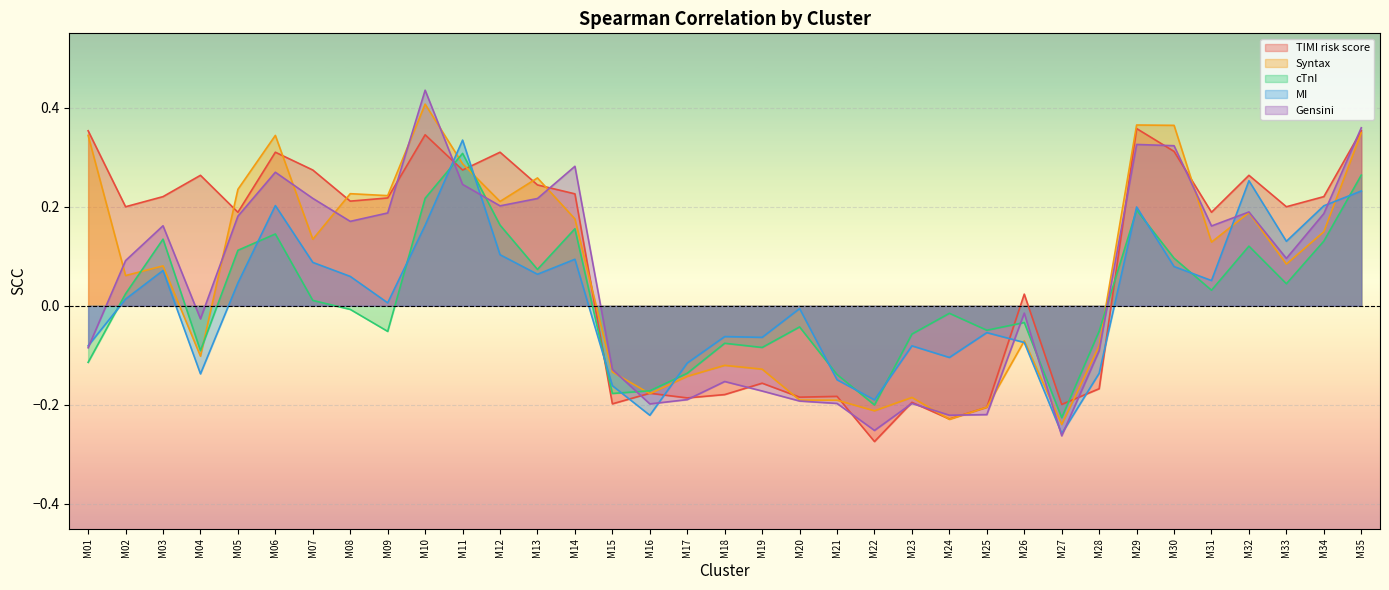

Reading right to left, what are all the values shown in this chart?

TIMI risk score: 0.4	0.2	0.2	0.3	0.2	0.3	0.4	-0.2	-0.2	0.0	-0.2	-0.2	-0.2	-0.3	-0.2	-0.2	-0.2	-0.2	-0.2	-0.2	-0.2	0.2	0.2	0.3	0.3	0.3	0.2	0.2	0.3	0.3	0.2	0.3	0.2	0.2	0.4
Syntax: 0.3	0.1	0.1	0.2	0.1	0.4	0.4	-0.1	-0.2	-0.1	-0.2	-0.2	-0.2	-0.2	-0.2	-0.2	-0.1	-0.1	-0.1	-0.2	-0.1	0.2	0.3	0.2	0.3	0.4	0.2	0.2	0.1	0.3	0.2	-0.1	0.1	0.1	0.3
cTnI: 0.3	0.1	0.0	0.1	0.0	0.1	0.2	-0.1	-0.2	-0.0	-0.0	-0.0	-0.1	-0.2	-0.1	-0.0	-0.1	-0.1	-0.1	-0.2	-0.2	0.2	0.1	0.2	0.3	0.2	-0.1	-0.0	0.0	0.1	0.1	-0.1	0.1	0.0	-0.1
MI: 0.2	0.2	0.1	0.3	0.1	0.1	0.2	-0.1	-0.3	-0.1	-0.1	-0.1	-0.1	-0.2	-0.1	-0.0	-0.1	-0.1	-0.1	-0.2	-0.2	0.1	0.1	0.1	0.3	0.2	0.0	0.1	0.1	0.2	0.0	-0.1	0.1	0.0	-0.1
Gensini: 0.4	0.2	0.1	0.2	0.2	0.3	0.3	-0.1	-0.3	-0.0	-0.2	-0.2	-0.2	-0.3	-0.2	-0.2	-0.2	-0.2	-0.2	-0.2	-0.1	0.3	0.2	0.2	0.2	0.4	0.2	0.2	0.2	0.3	0.2	-0.0	0.2	0.1	-0.1